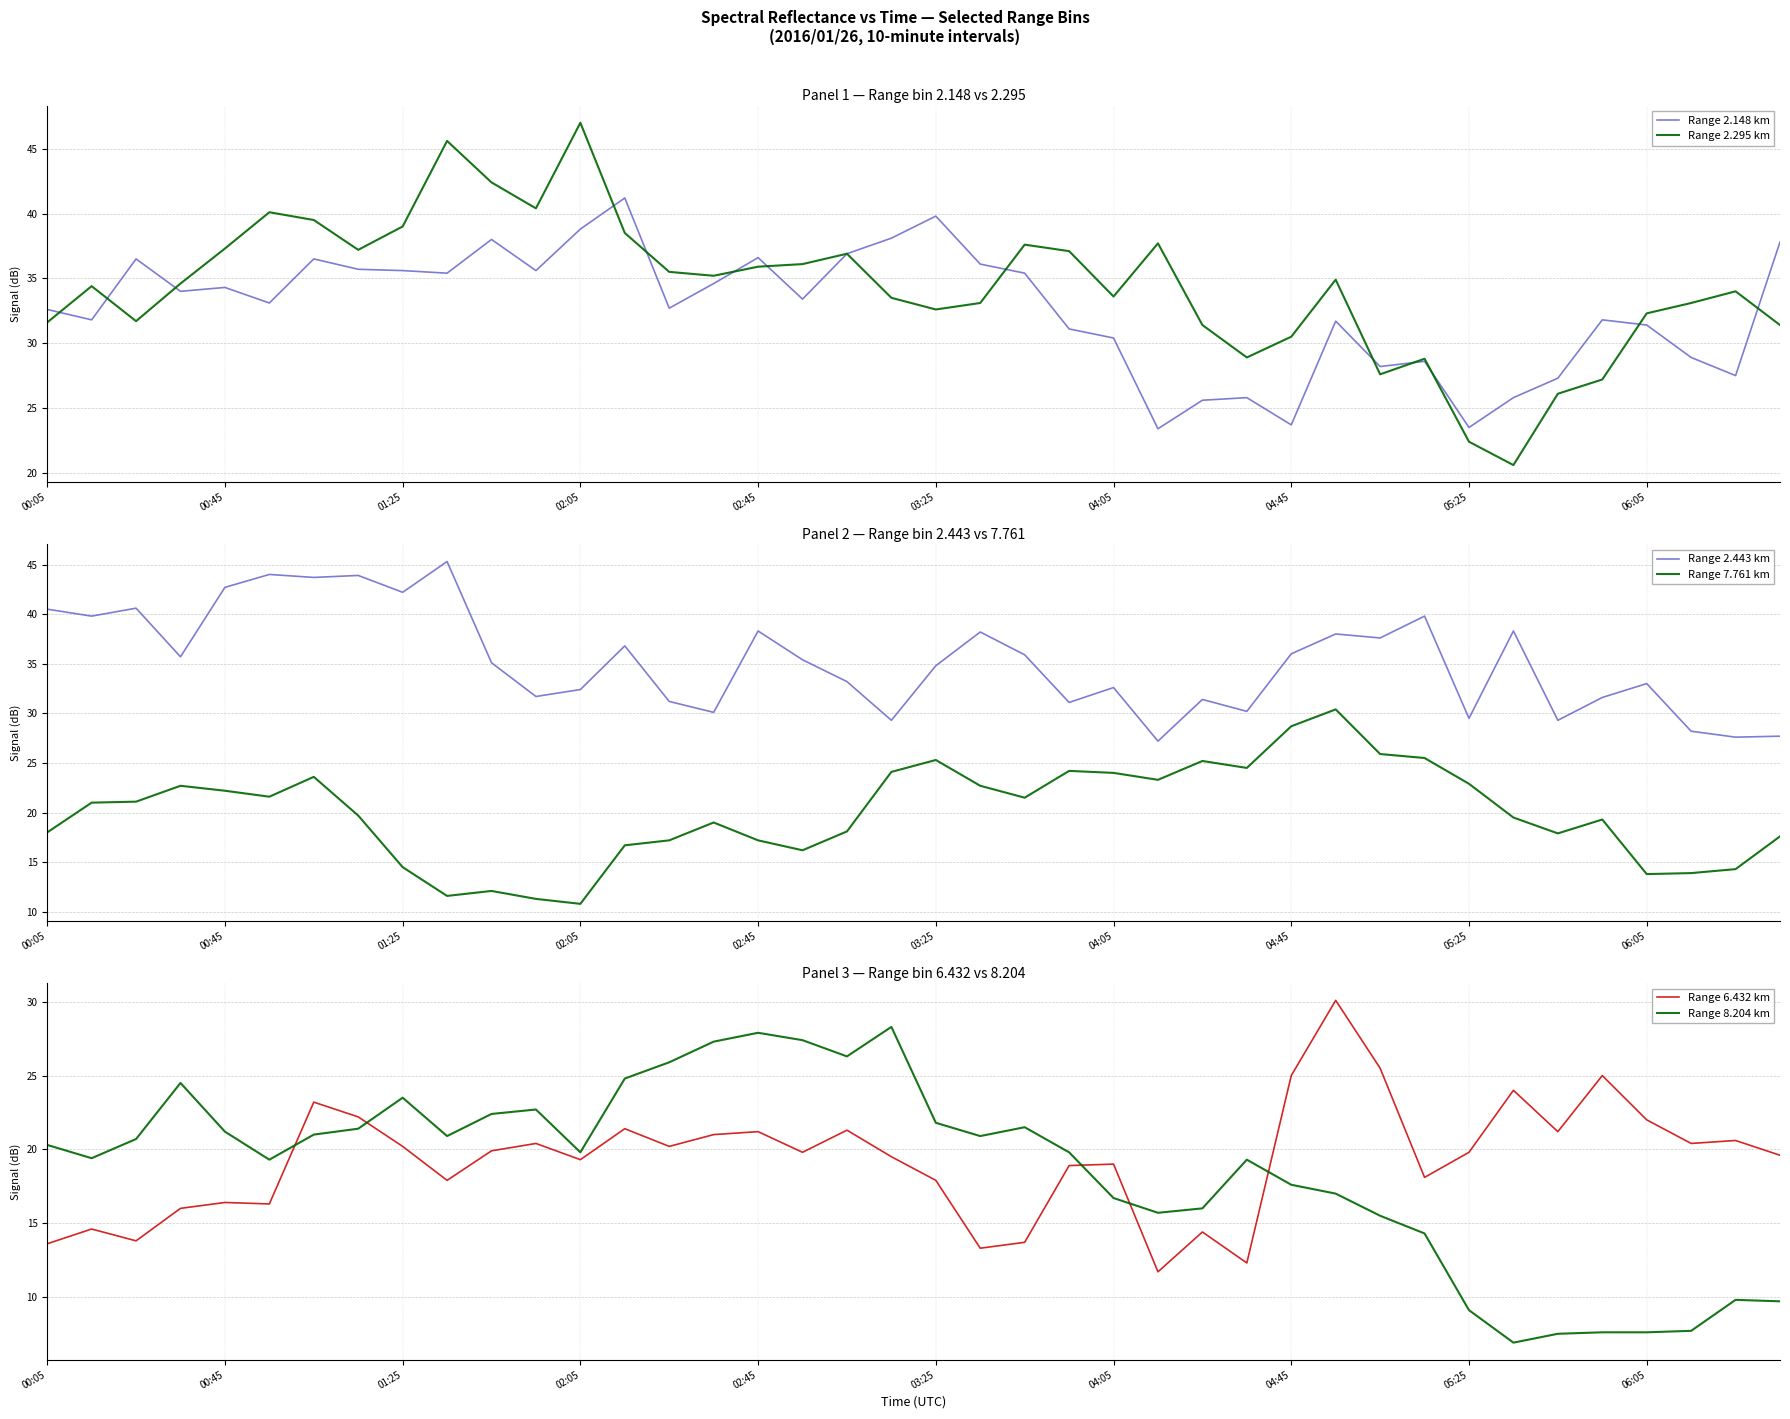

What is the difference between the maximum and minimum values in the Range 7.761 km series?

19.6